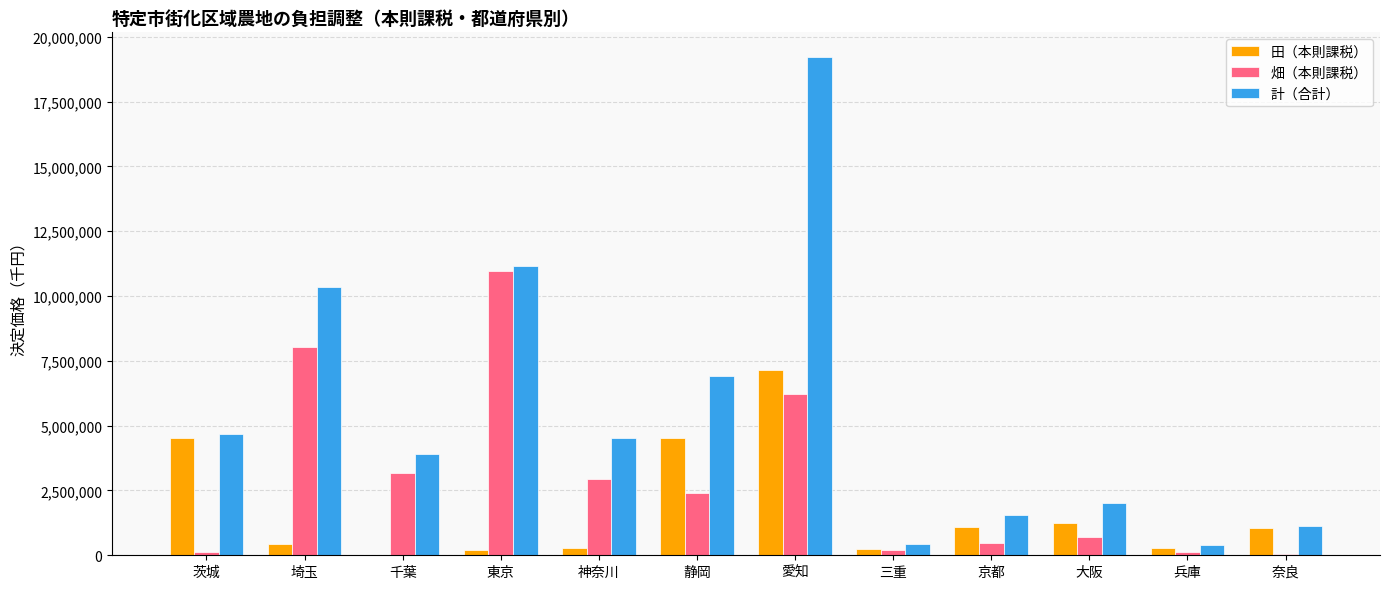

Between 愛知 and 奈良, which series saw the biggest shift?

計（合計）